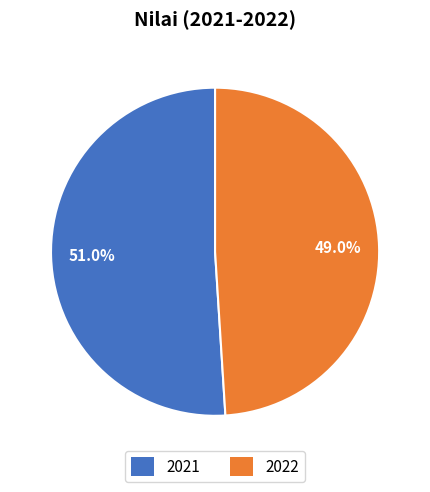

Is it true that 2022 is 49% of the pie?

True